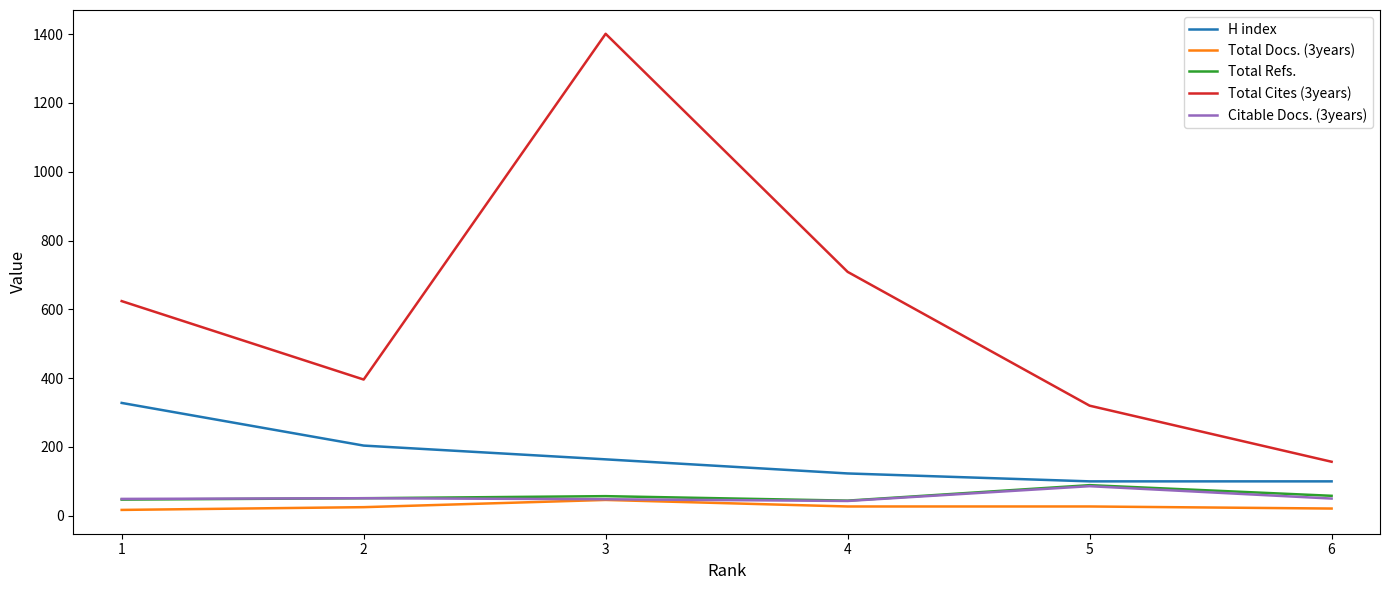

What are all the series names shown in the legend?

H index, Total Docs. (3years), Total Refs., Total Cites (3years), Citable Docs. (3years)